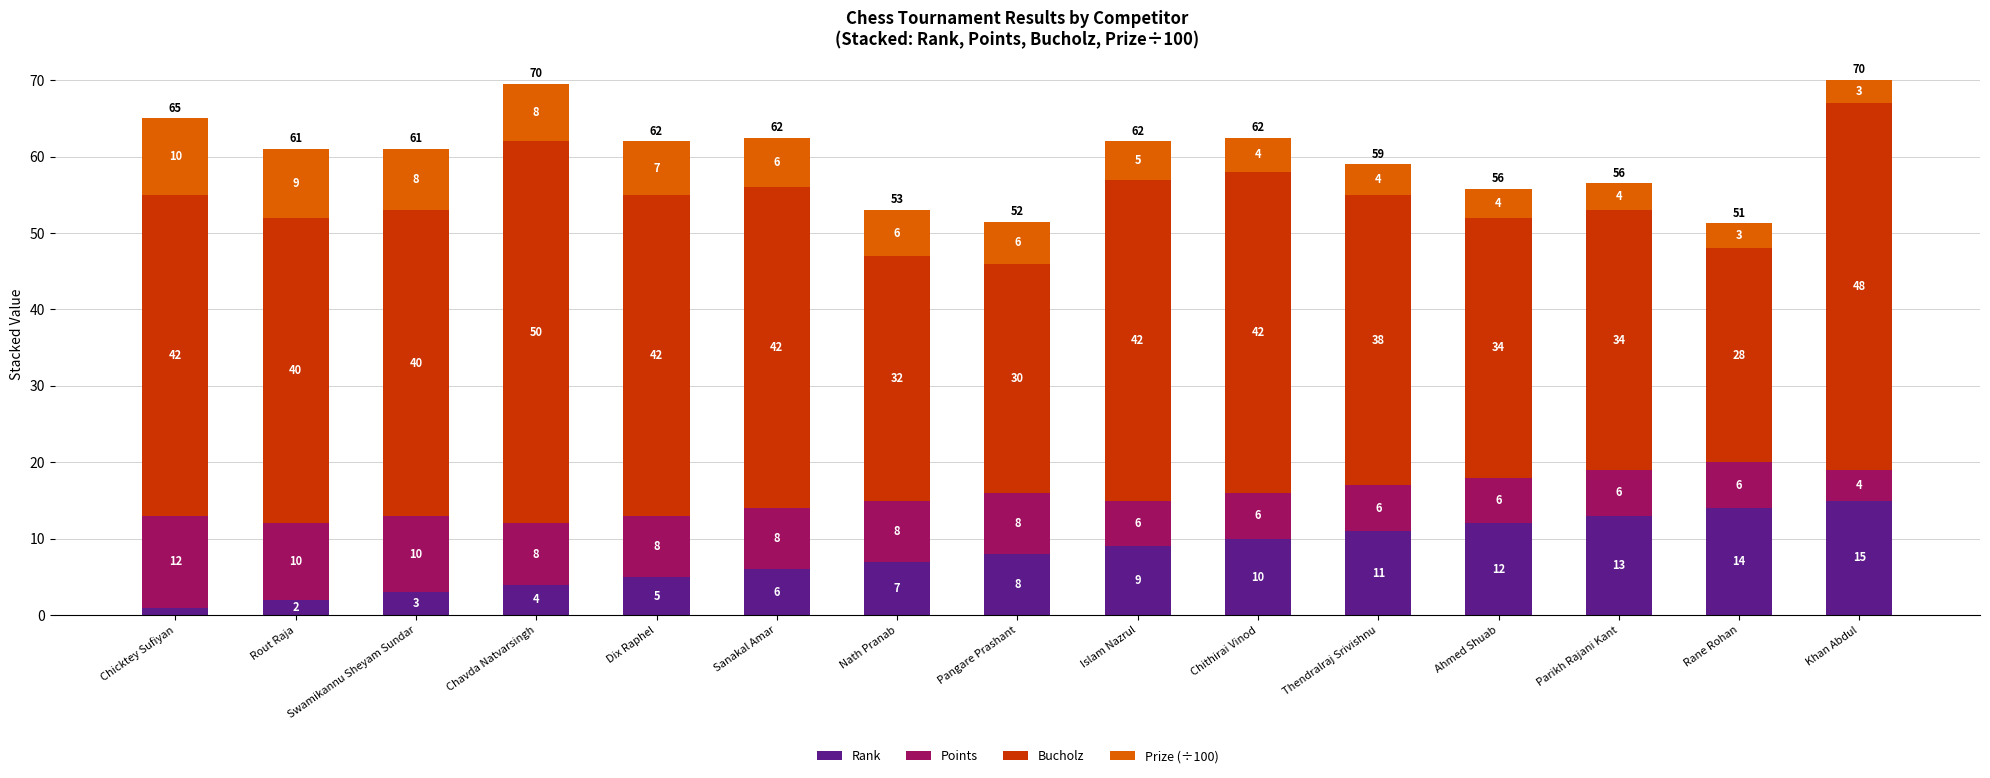

Rank the series by their maximum value, from lowest to highest.

Prize (÷100), Points, Rank, Bucholz